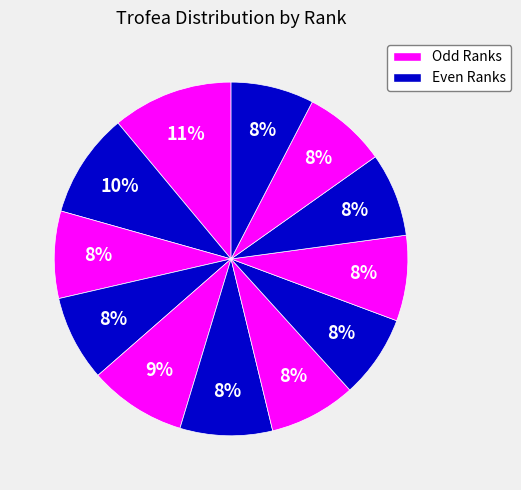

Is there a majority slice in this chart?

No